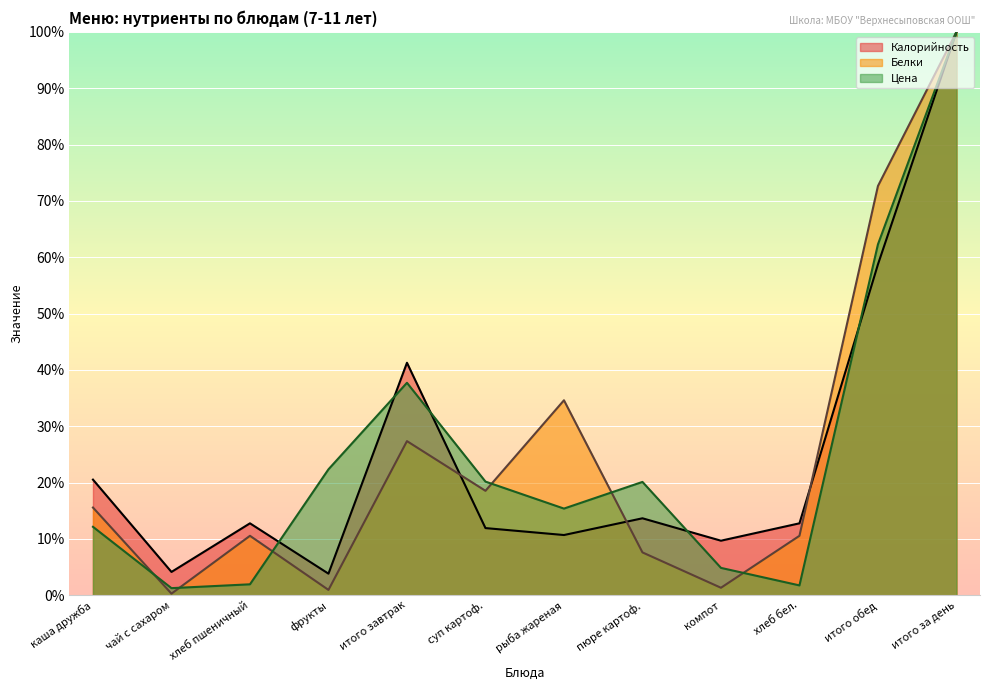

What is the ratio of the value at хлеб бел. to the value at рыба жареная?

0.1